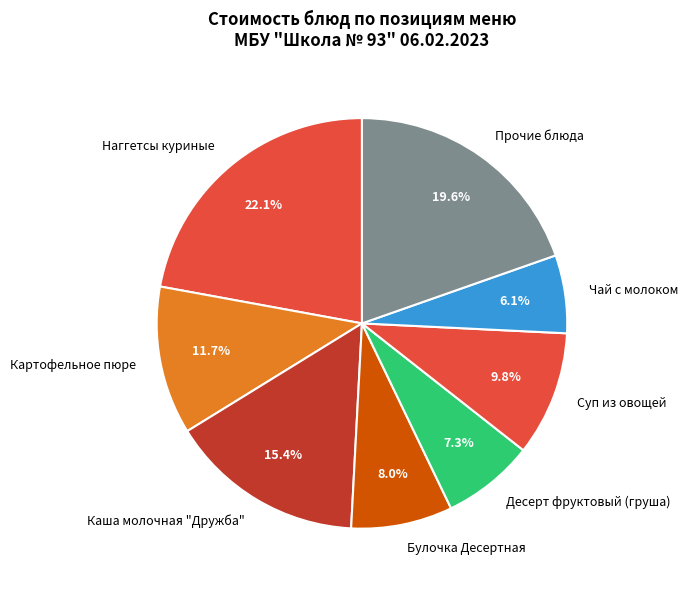

Is Десерт фруктовый (груша) the majority of the pie?

No